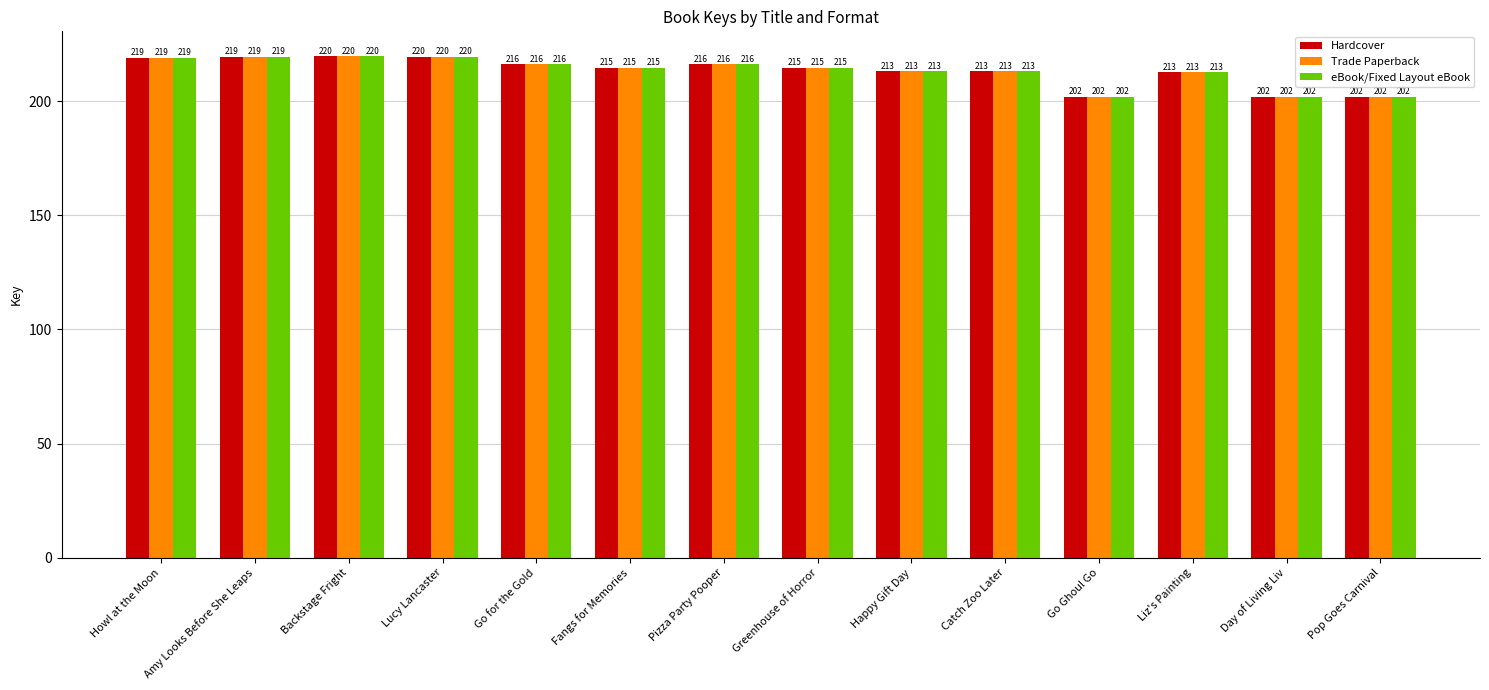

True or false: eBook/Fixed Layout eBook has a value of 303.6 at Fangs for Memories.

False